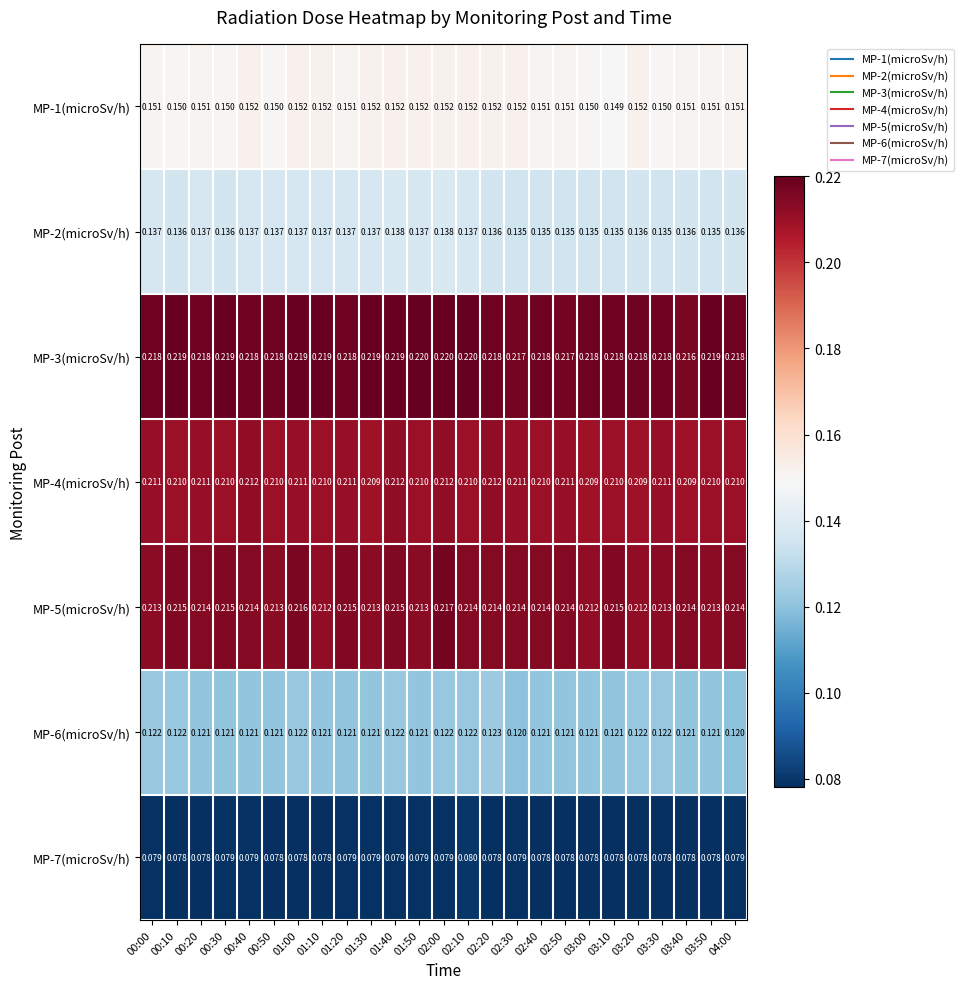

Count the number of categories in the chart.

25